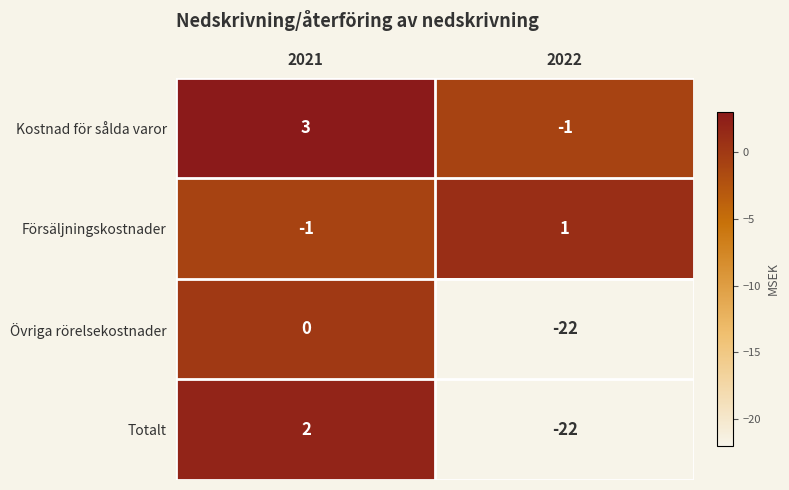

The value of Kostnad för sålda varor at 2022 is -1. True or false?

True